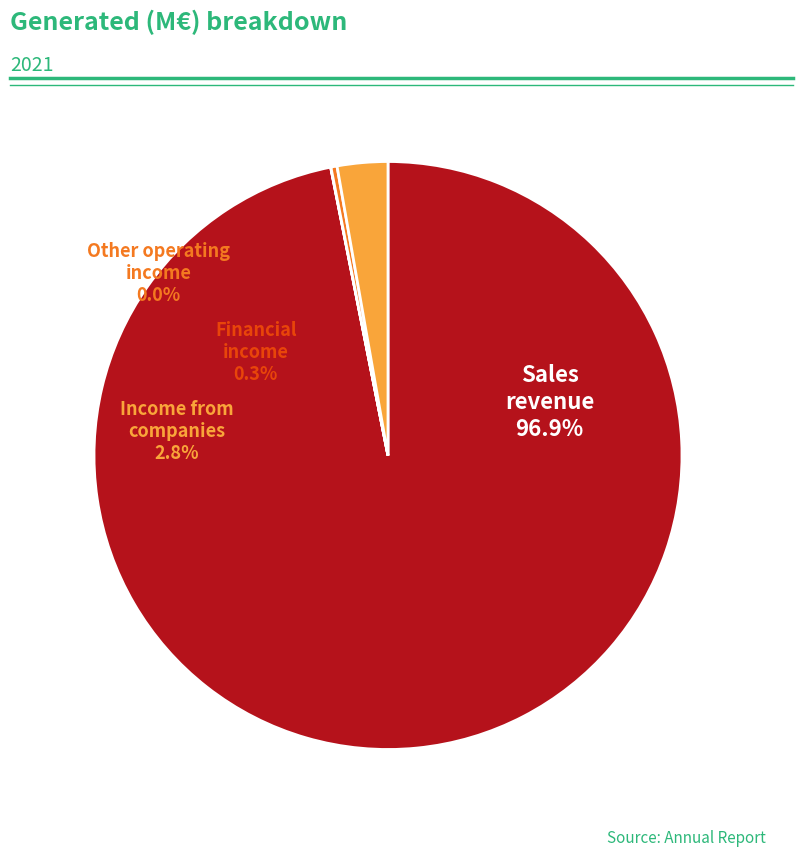

What is the smallest slice in the pie chart?

Other operating income